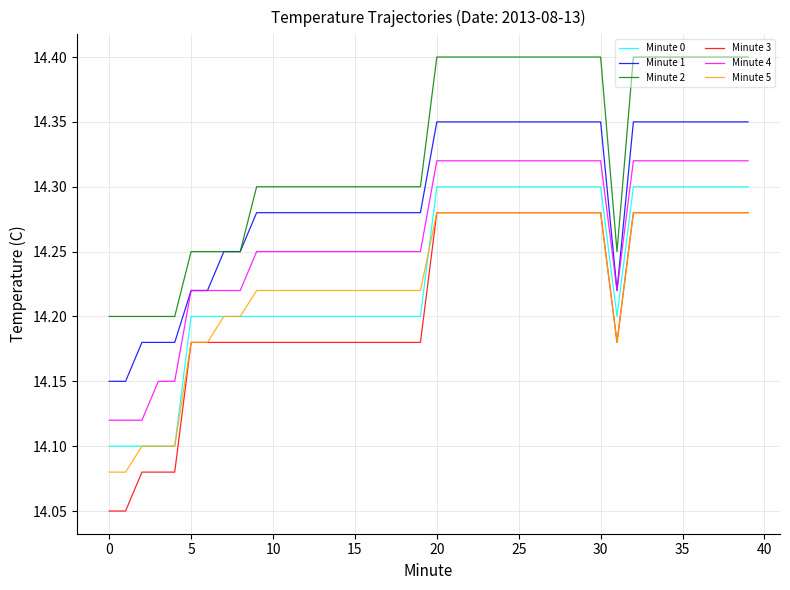

True or false: Minute 5 and Minute 1 intersect in this chart.

False